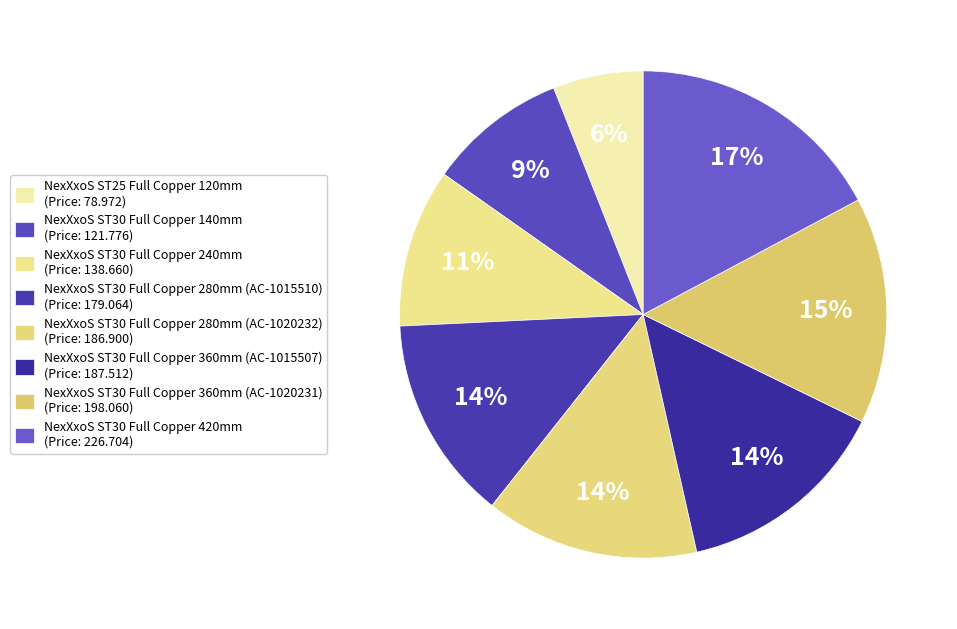

Does NexXxoS ST30 Full Copper 420mm represent more than half of the total?

No